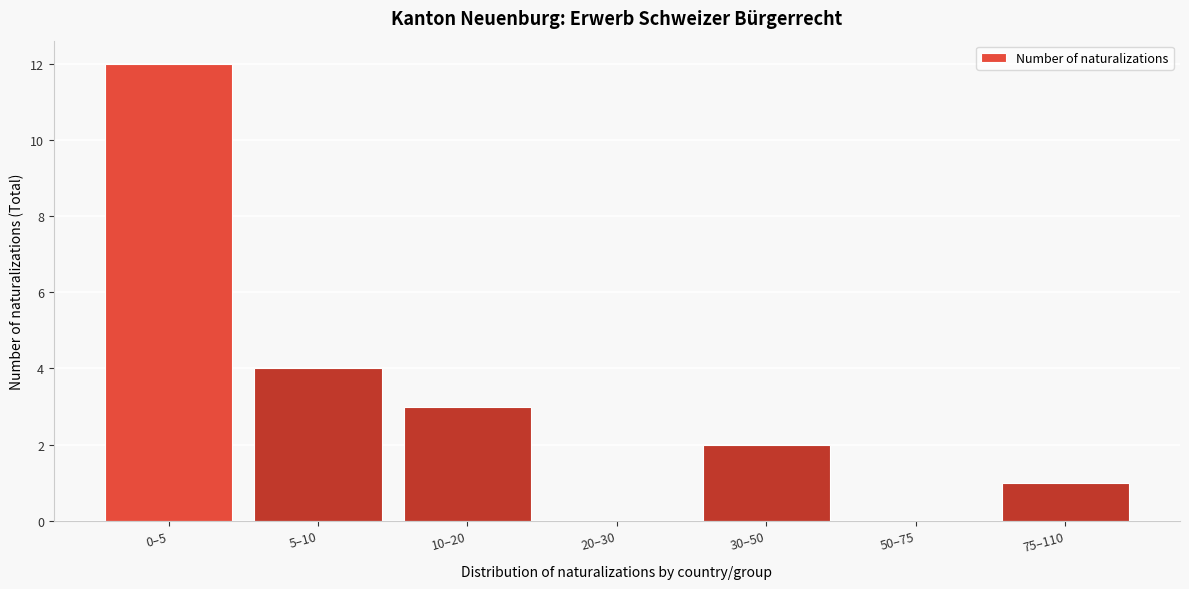

Reading left to right, transcribe all the data shown in this chart.

0–5=12	5–10=4	10–20=3	20–30=0	30–50=2	50–75=0	75–110=1